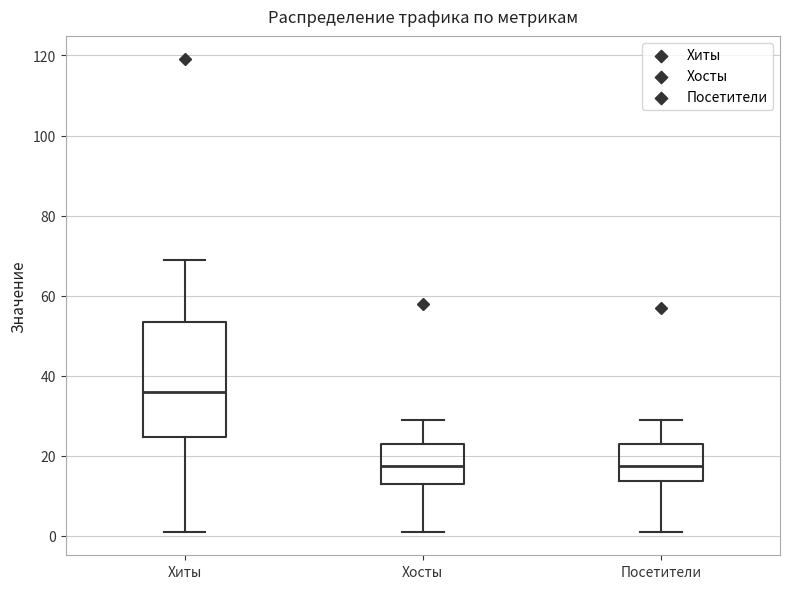

Comparing the boxes themselves (not the whiskers), which one is the tallest?

Хиты